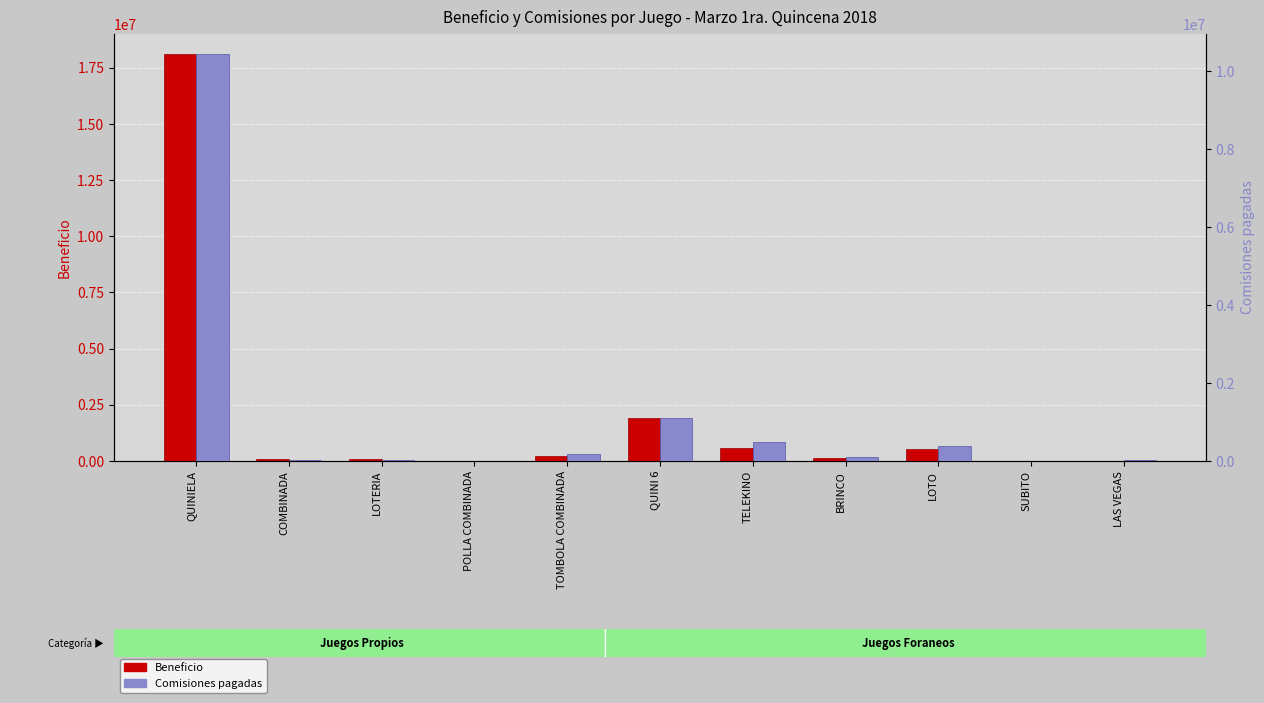

Is it true that Beneficio equals 535643.9 at LOTO?

True